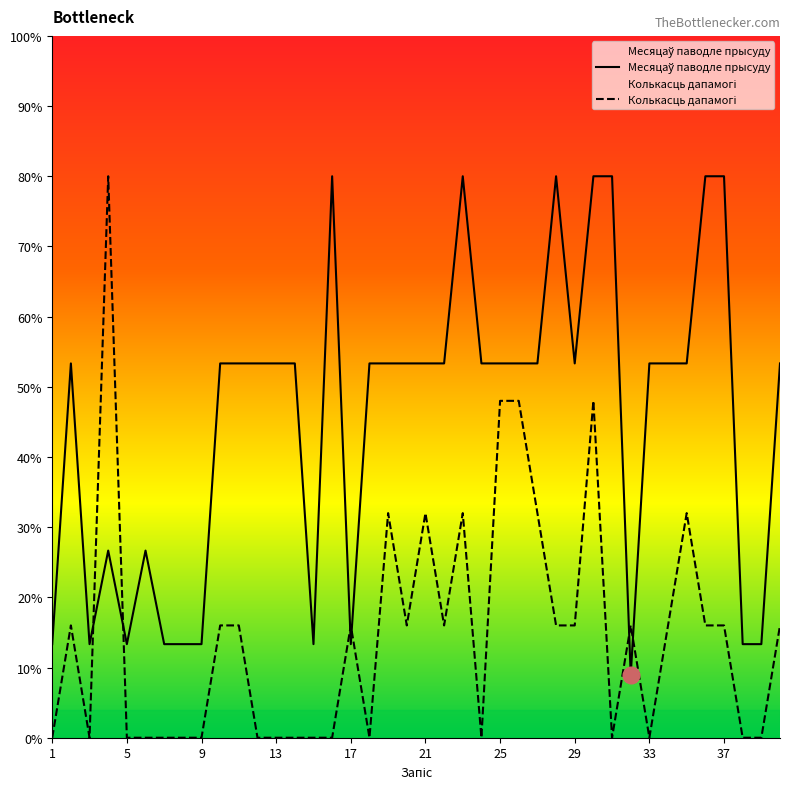

At 28, list the series in order from largest to smallest.

Месяцаў паводле прысуду, Колькасць дапамогі